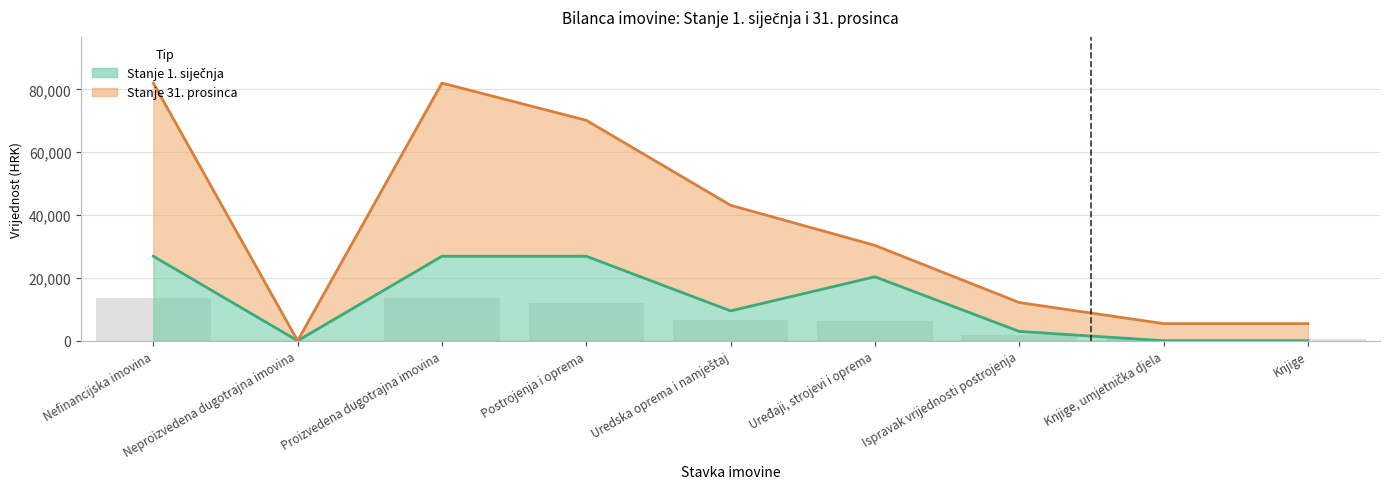

What is the label of the 9th bar from the right?

Nefinancijska imovina